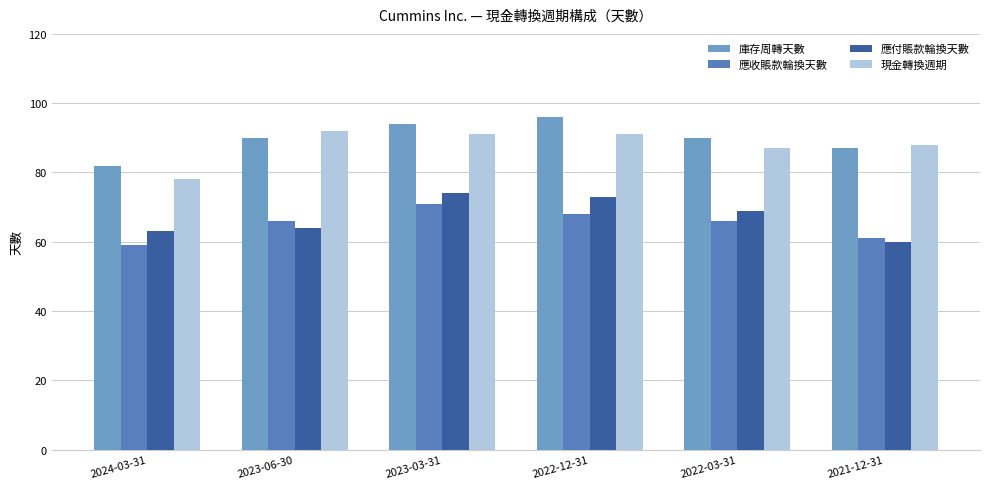

How many groups of bars are there?

6